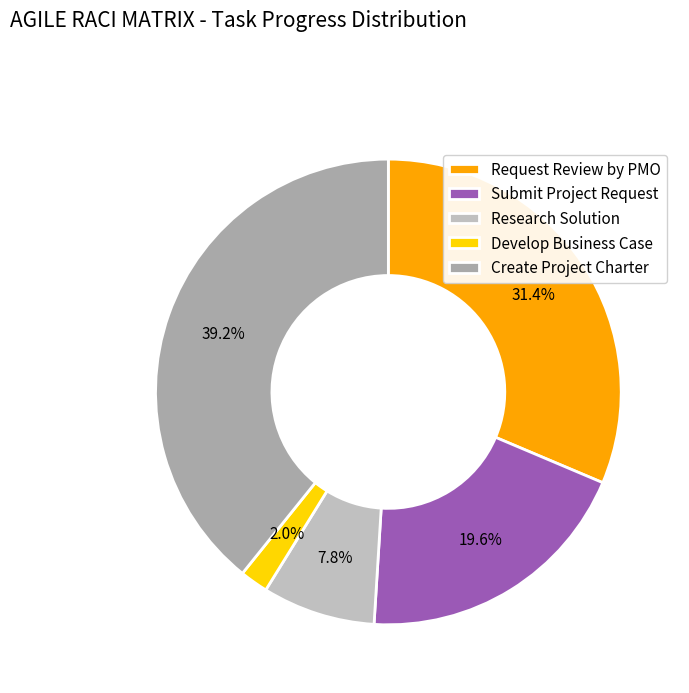

Rank the categories by value from lowest to highest.

Develop Business Case, Research Solution, Submit Project Request, Request Review by PMO, Create Project Charter